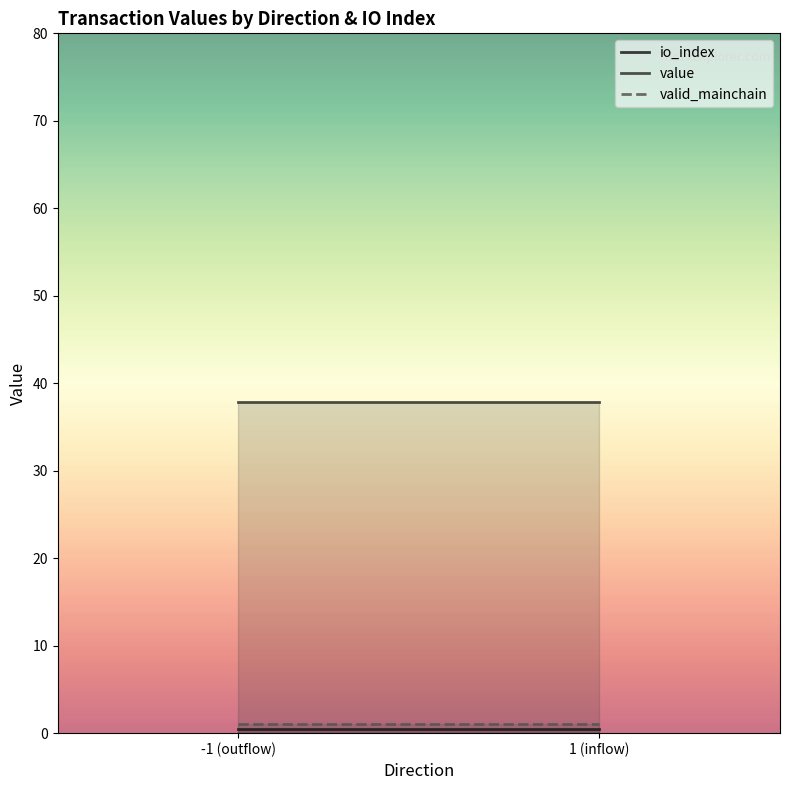

Reading left to right, transcribe all the data shown in this chart.

io_index: -1 (outflow)=0.5	1 (inflow)=0.5
value: -1 (outflow)=37.9	1 (inflow)=37.9
valid_mainchain: -1 (outflow)=1.0	1 (inflow)=1.0